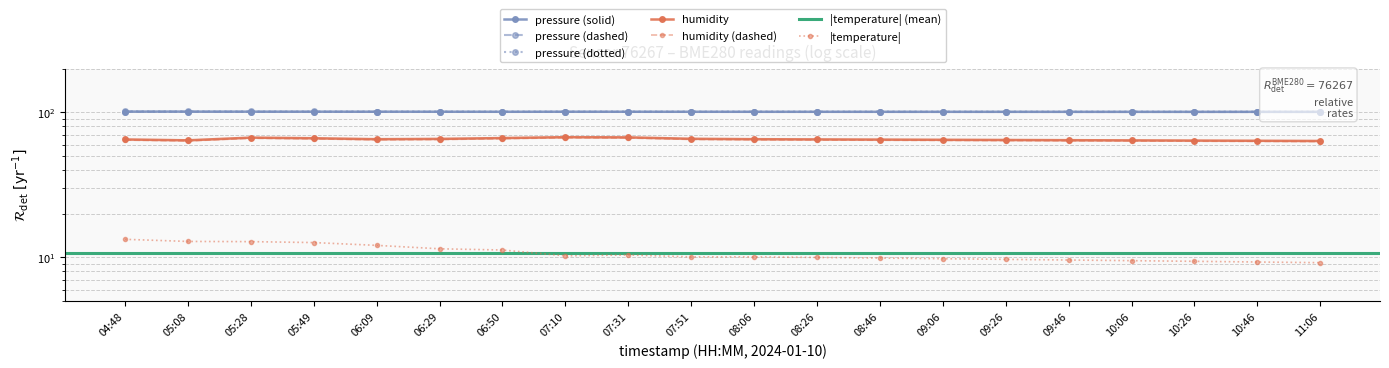

What value does the temperature series have at 09:26?

9.7